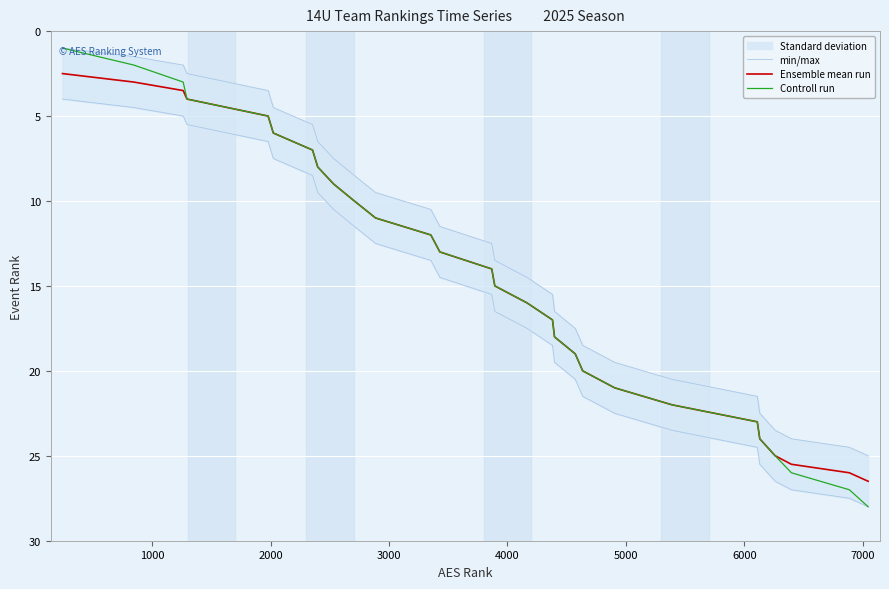

What is the difference between the maximum and minimum values in the Ensemble mean run series?

24.0